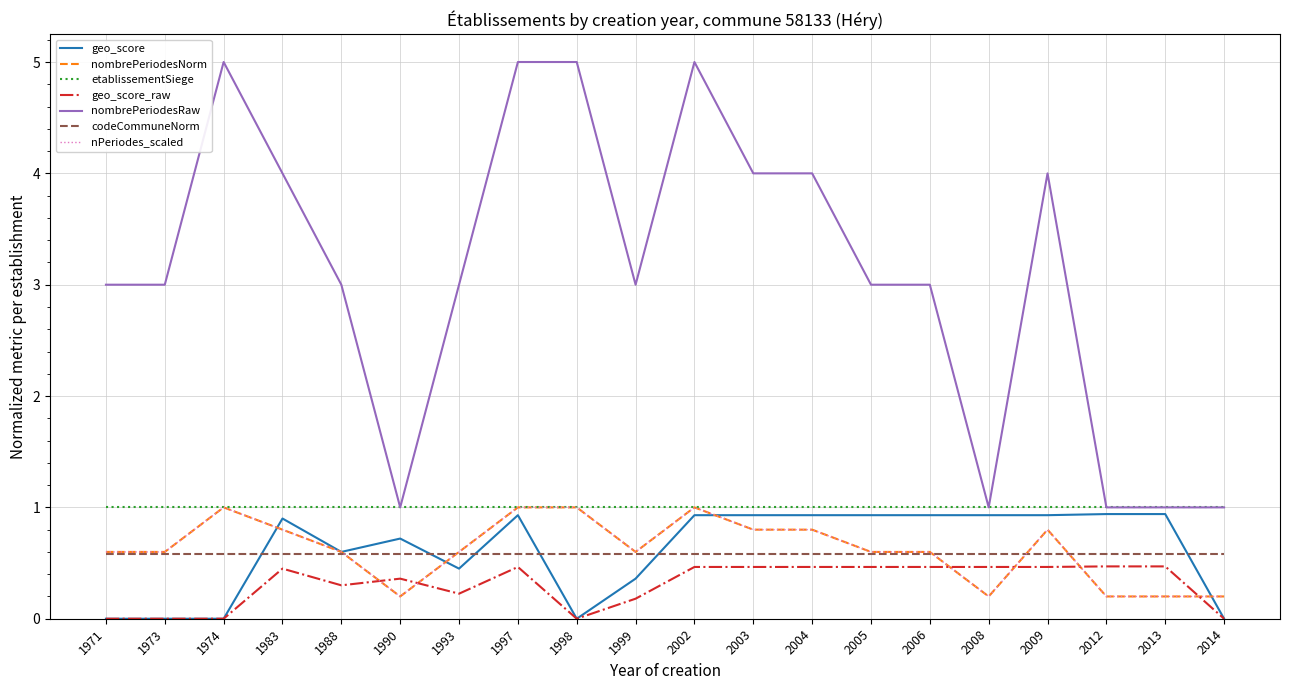

Does the chart have visible grid lines?

Yes